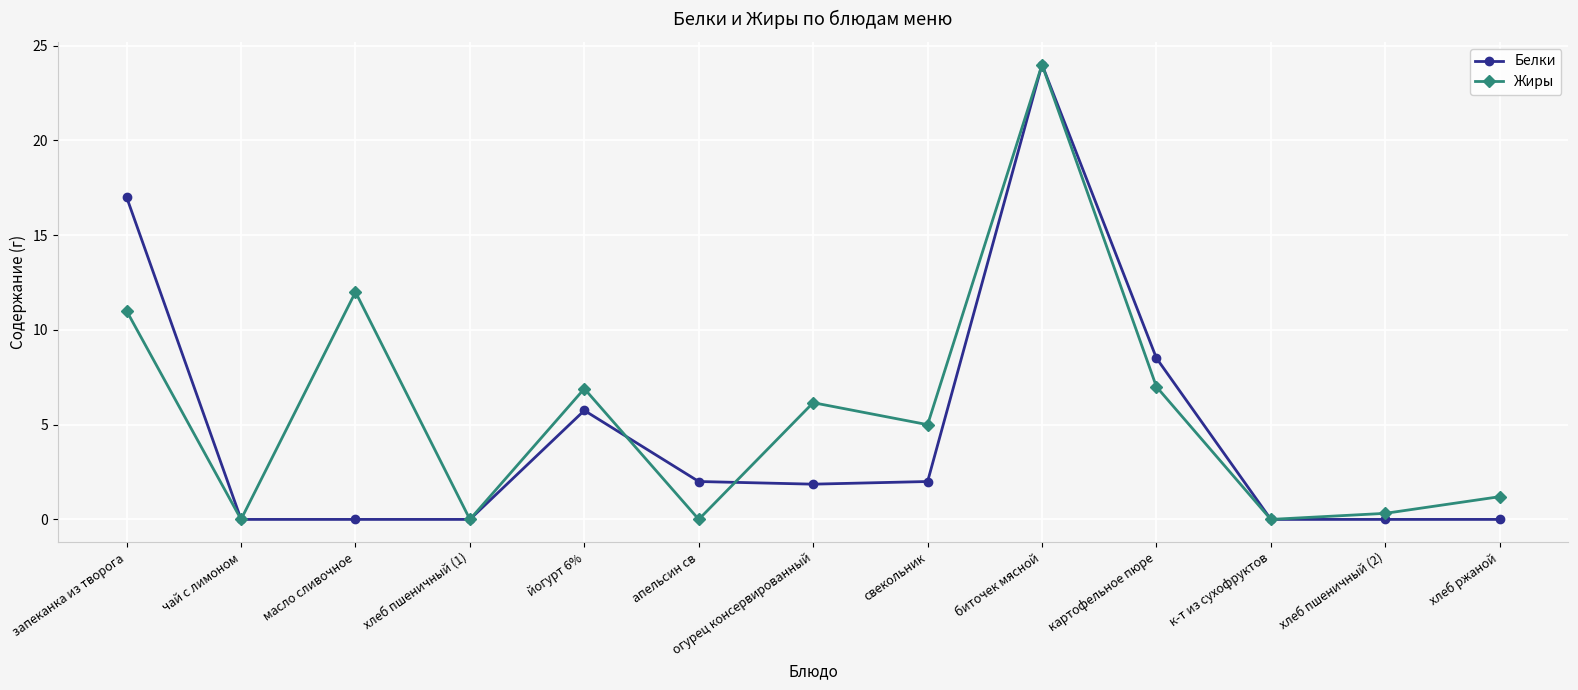

What is the label of the 3rd point from the right?

к-т из сухофруктов